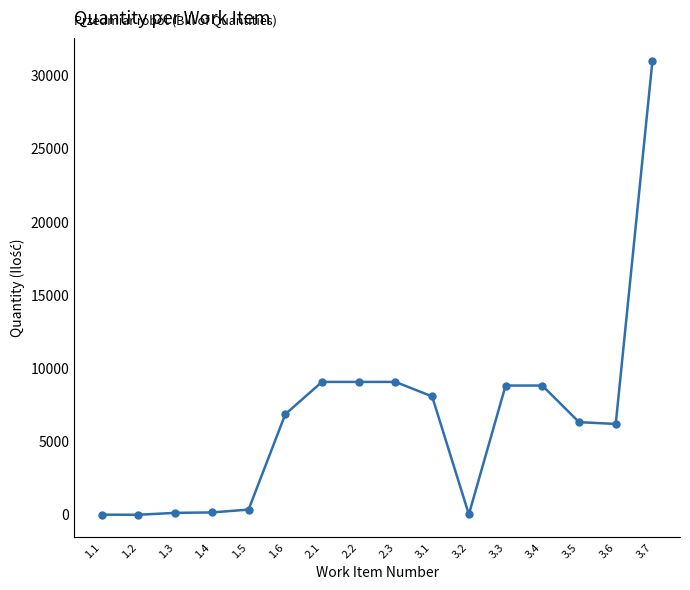

What position from the right is 3.3?

5